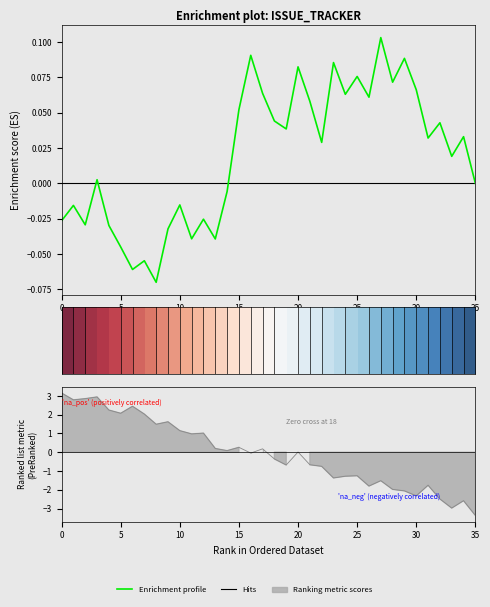

True or false: Enrichment profile has more than 0 interior local peaks.

True